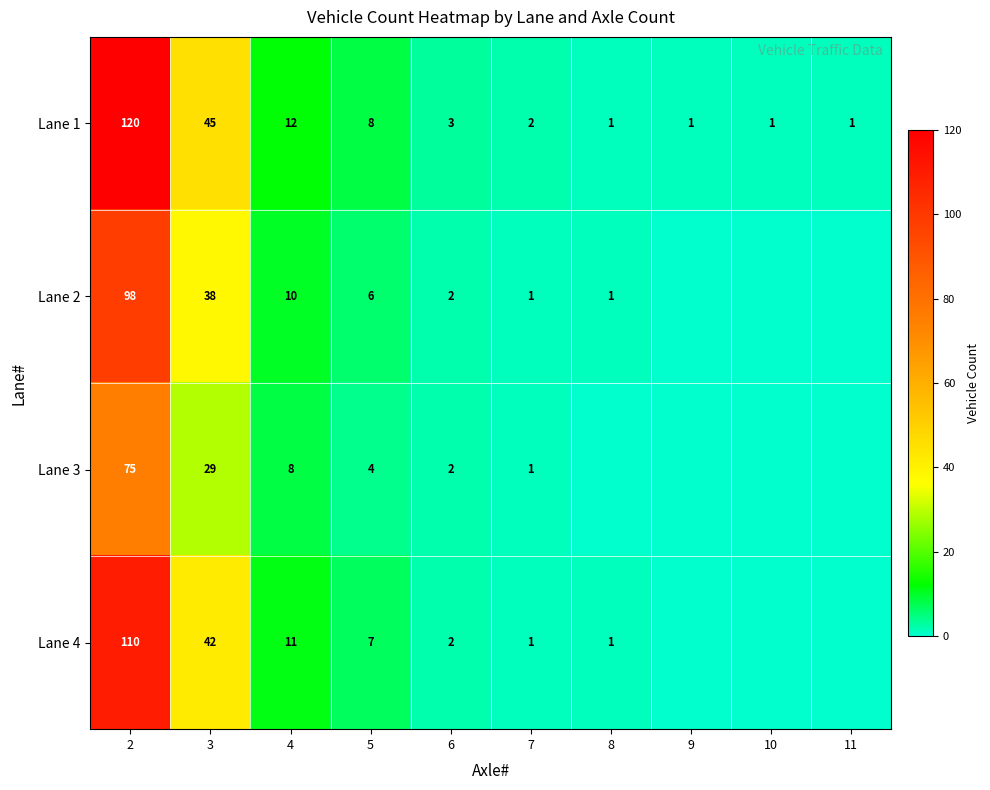

What is the difference between the Lane 3 values at 2 and 3?

46